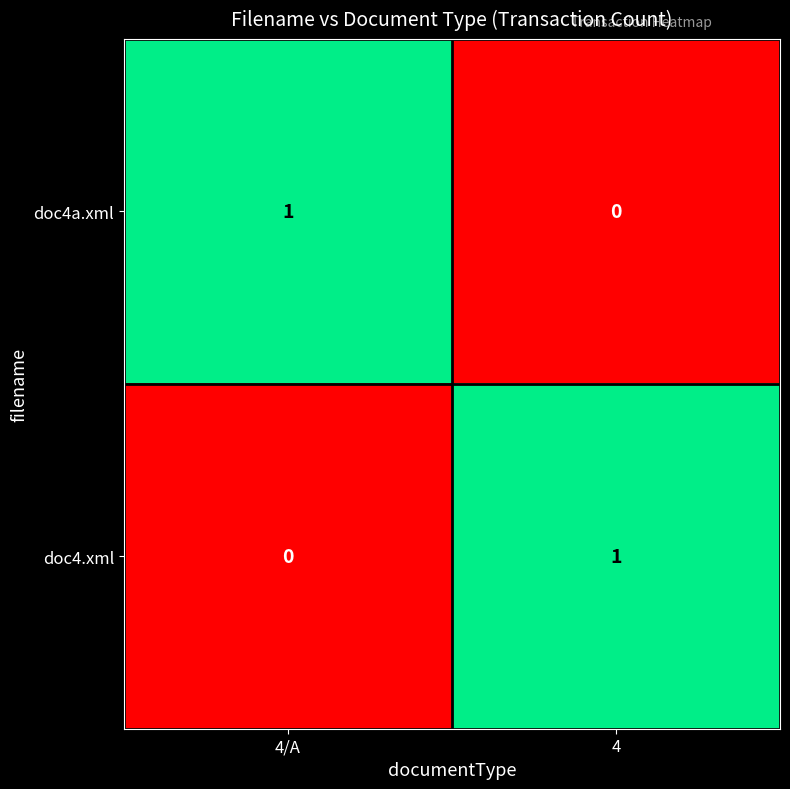

Count the number of data series in this chart.

2